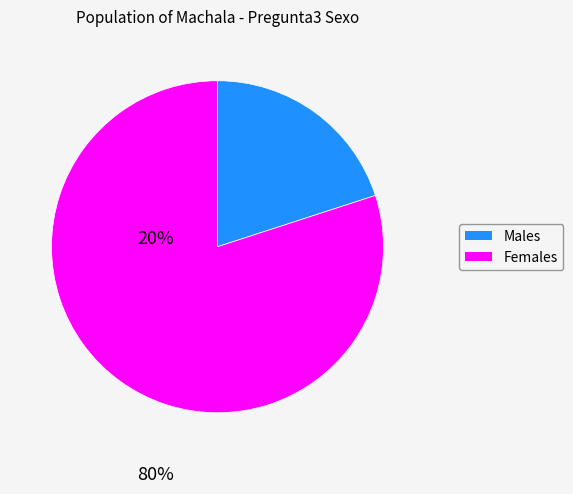

Is there any slice that represents more than half of the pie?

Yes